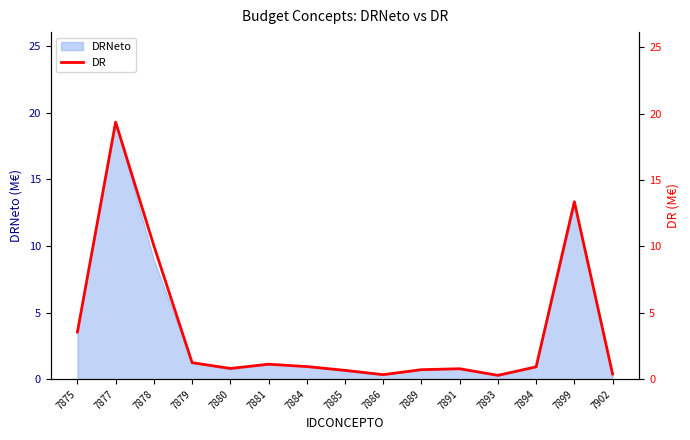

Which has a higher value, 7875 or 7884?

7875